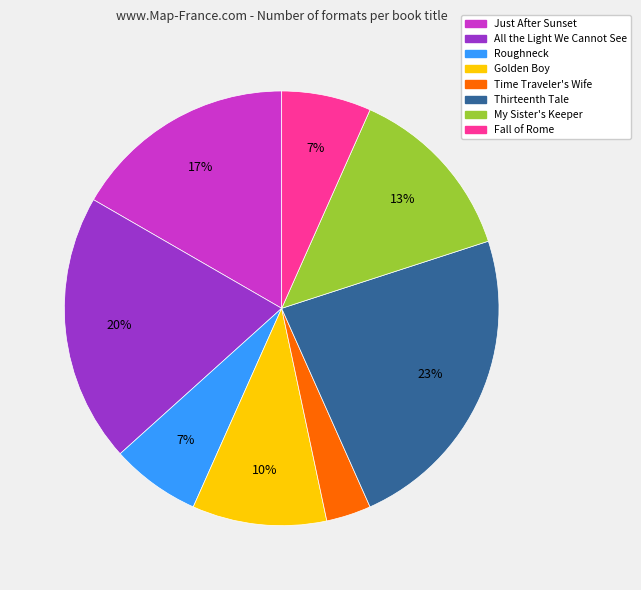

Between Fall of Rome and Time Traveler's Wife, which is larger?

Fall of Rome